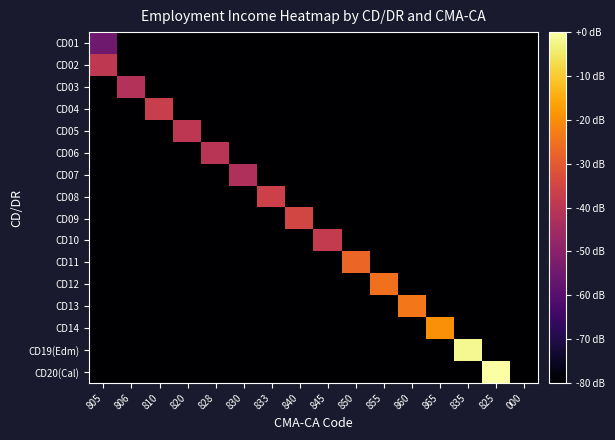

At 828, list the series in order from largest to smallest.

CD06, CD01, CD02, CD03, CD04, CD05, CD07, CD08, CD09, CD10, CD11, CD12, CD13, CD14, CD19(Edm), CD20(Cal)